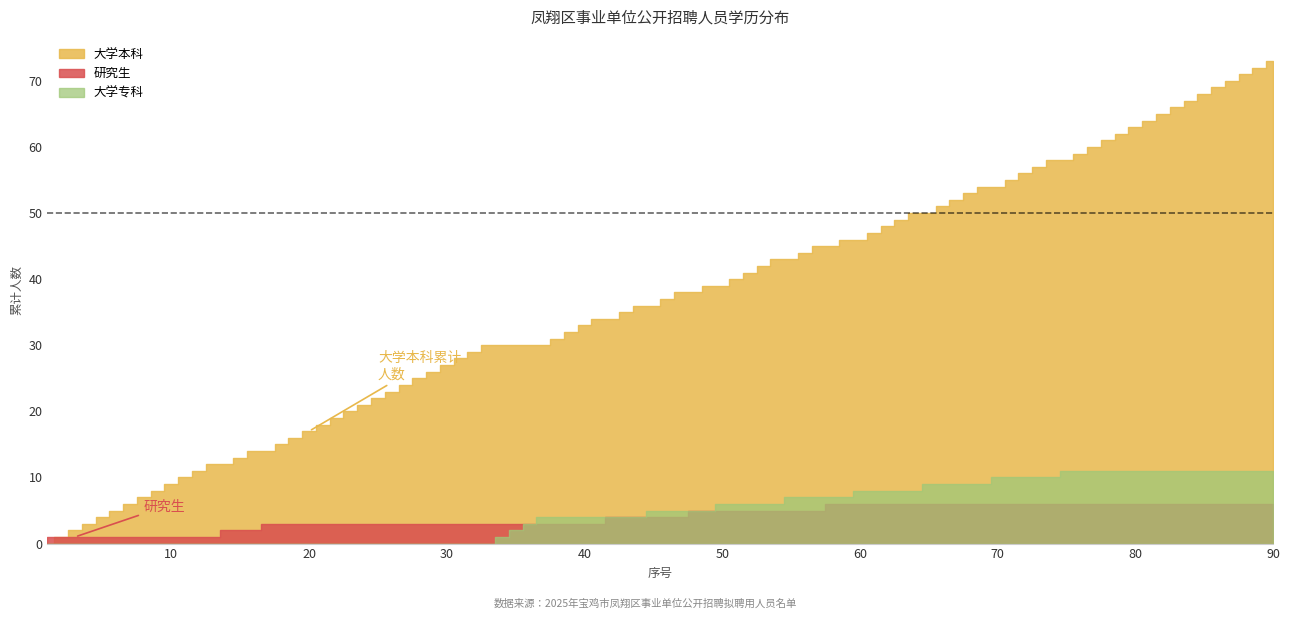

Is it true that 大学本科 equals 16 at 女?

False